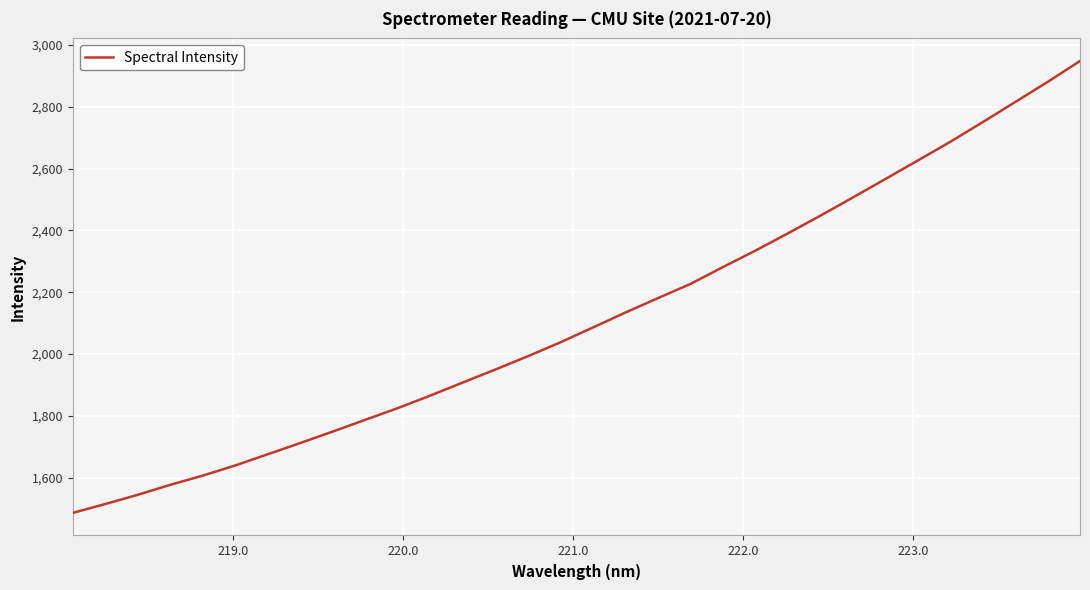

What is the difference between the maximum and minimum values?

1461.4